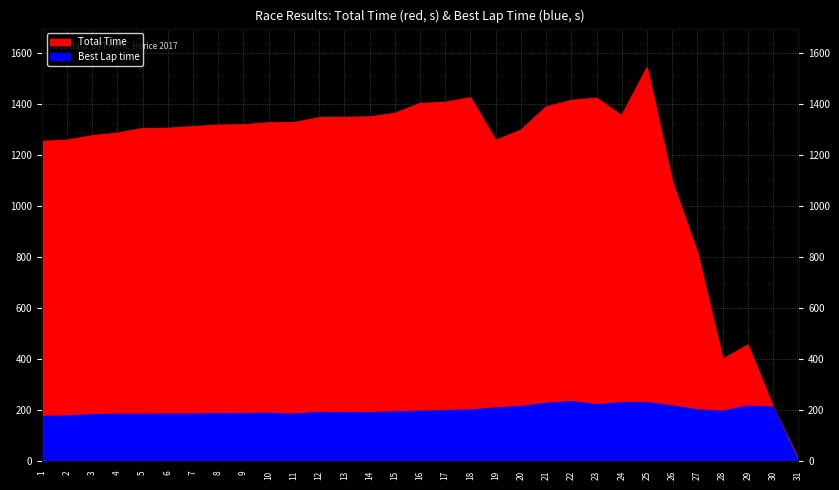

Which has a higher value, 10 or 14?

14